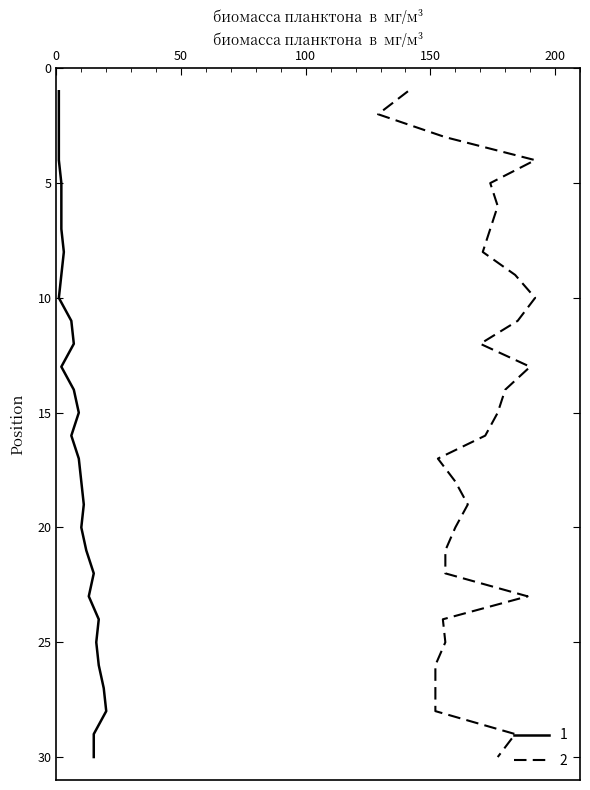

True or false: Weeks on Chart and Peak Position intersect in this chart.

False